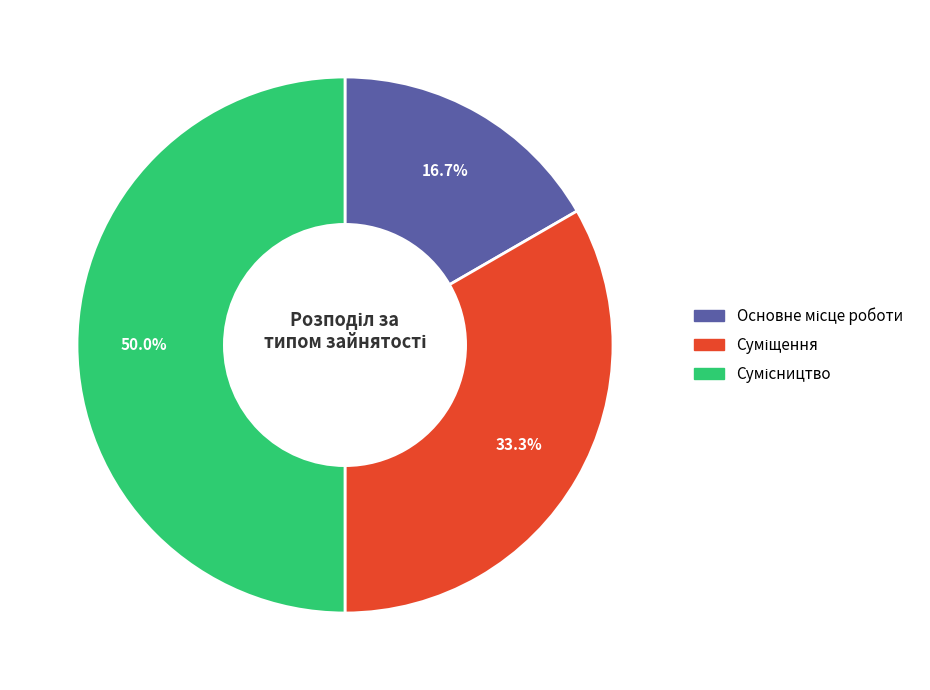

How many slices are in this pie chart?

3